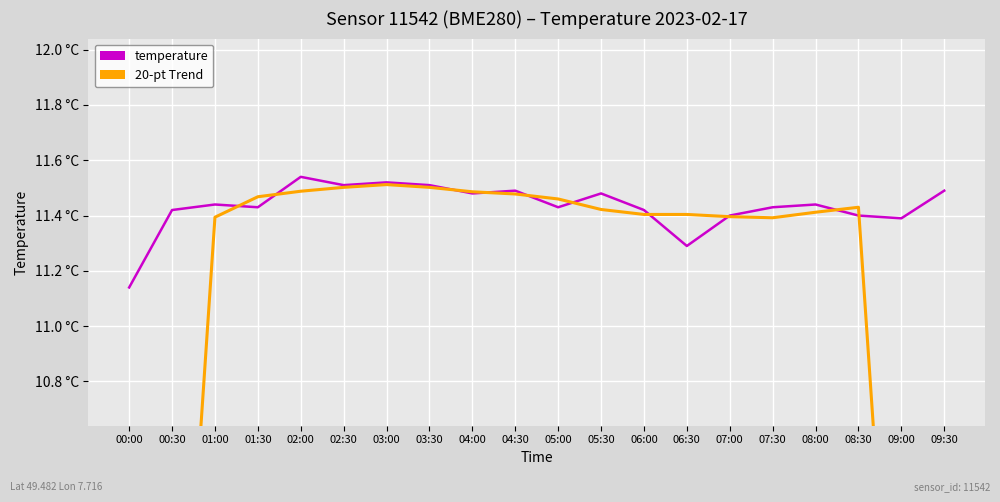

What is the sum of all temperature values?

228.7